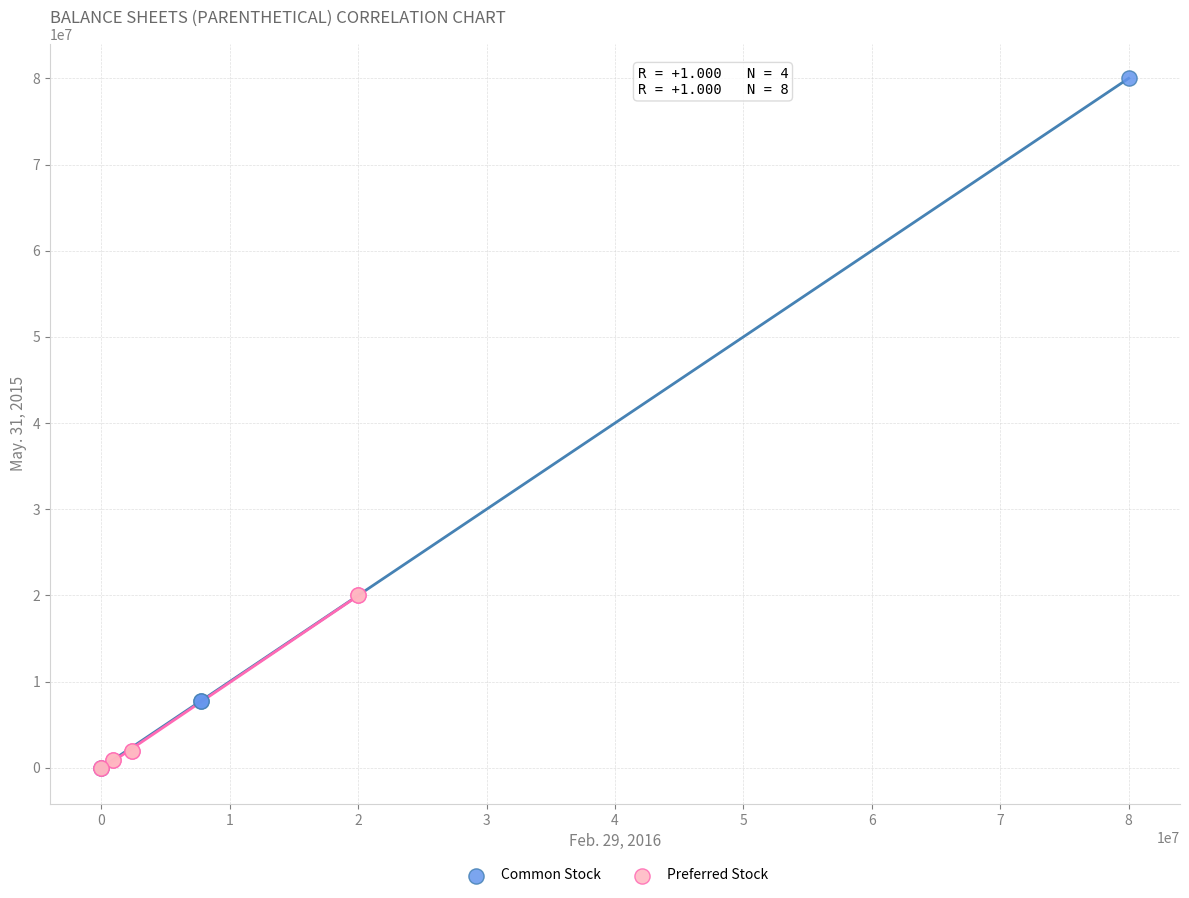

Which series has the largest Y range (max minus min)?

Common Stock